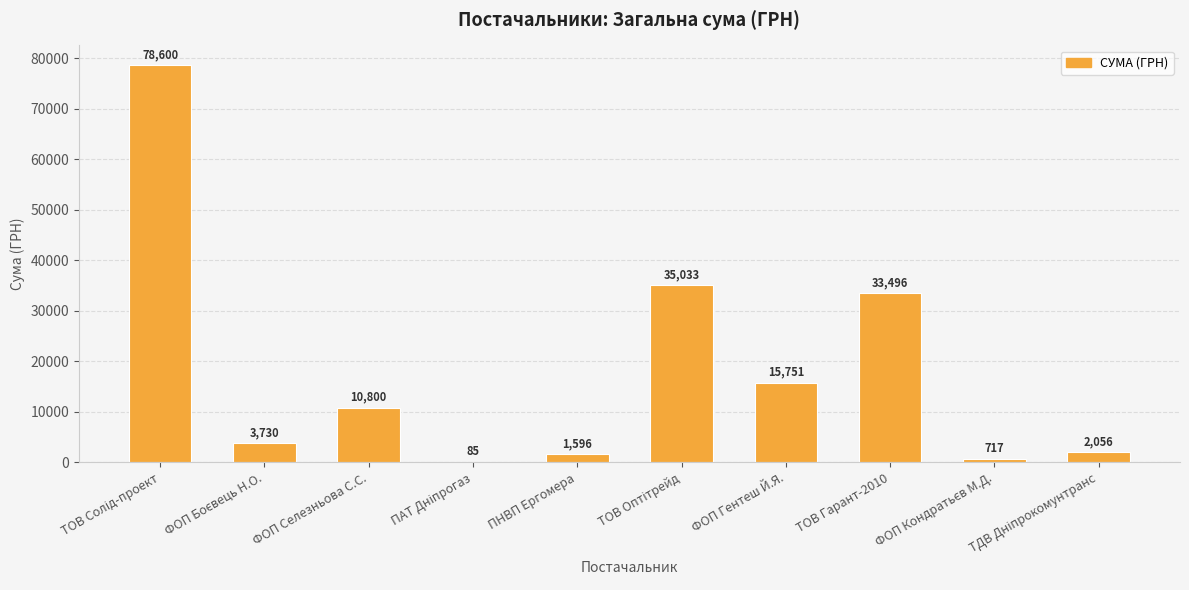

What is the sum of the values at ТОВ Гарант-2010 and ПНВП Ергомера?

35092.0